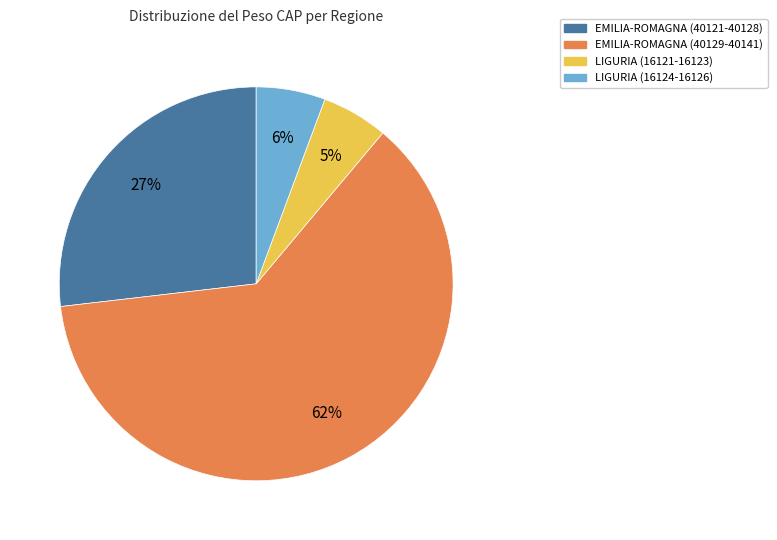

To the nearest percent, what is the average slice percentage?

25%